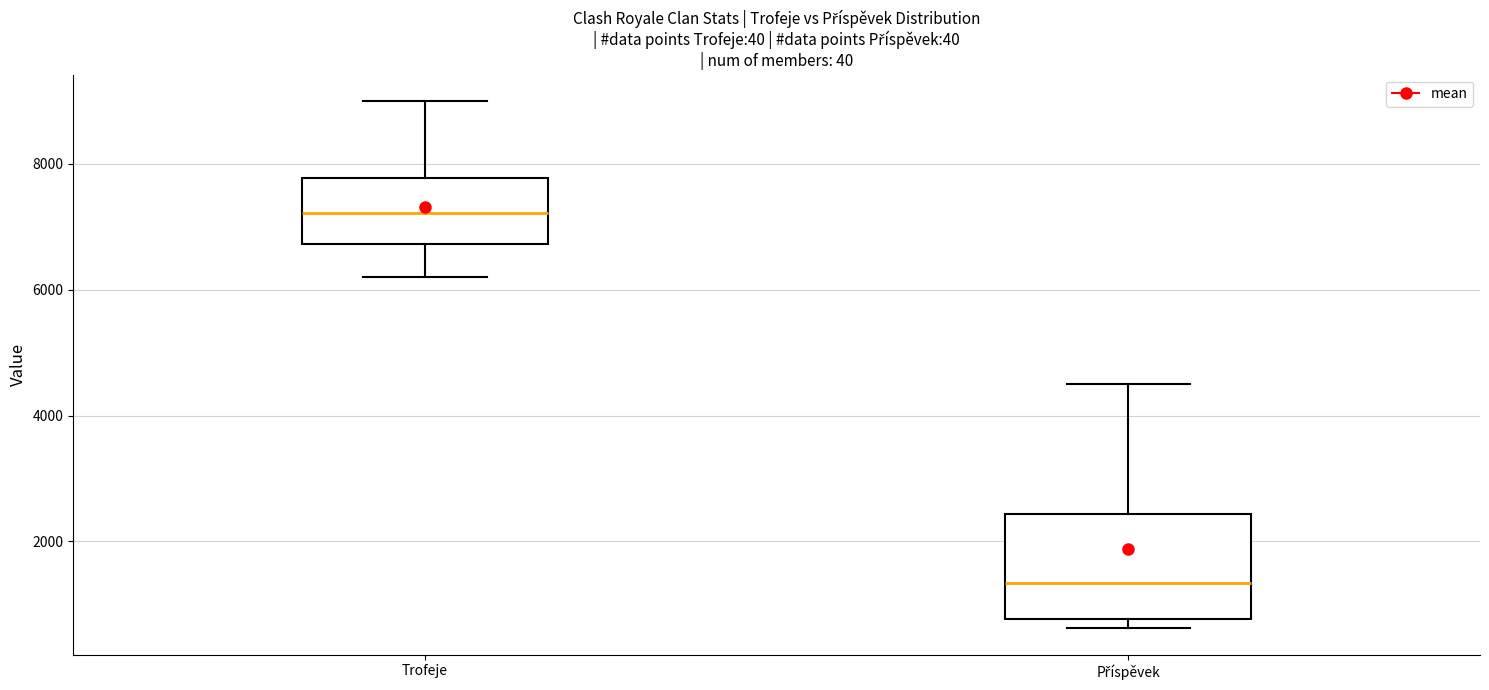

Which box is the tallest, from its lower edge to its upper edge?

Příspěvek